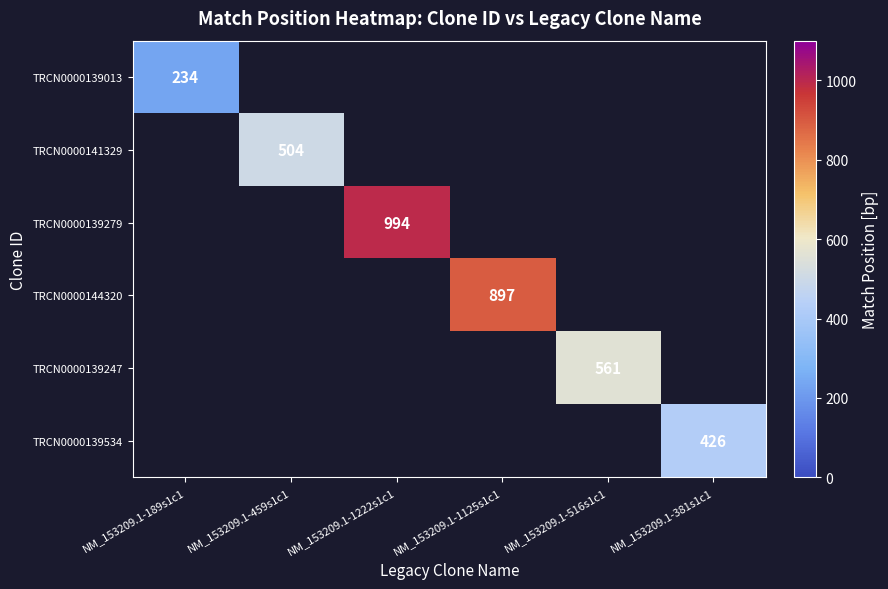

The value of TRCN0000139247 at NM_153209.1-516s1c1 is 825. True or false?

False